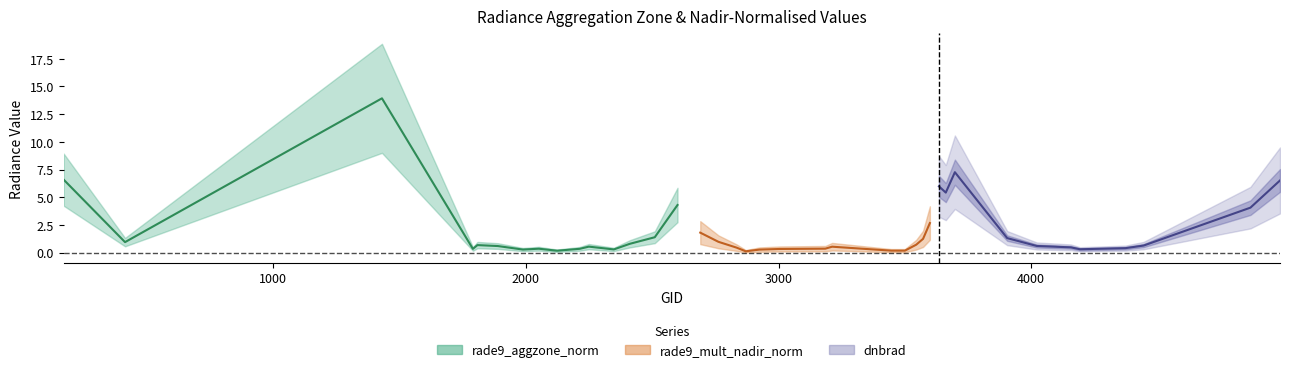

After their last crossing, which series has the higher values: rade9_mult_nadir_norm or rade9_aggzone_norm?

rade9_aggzone_norm